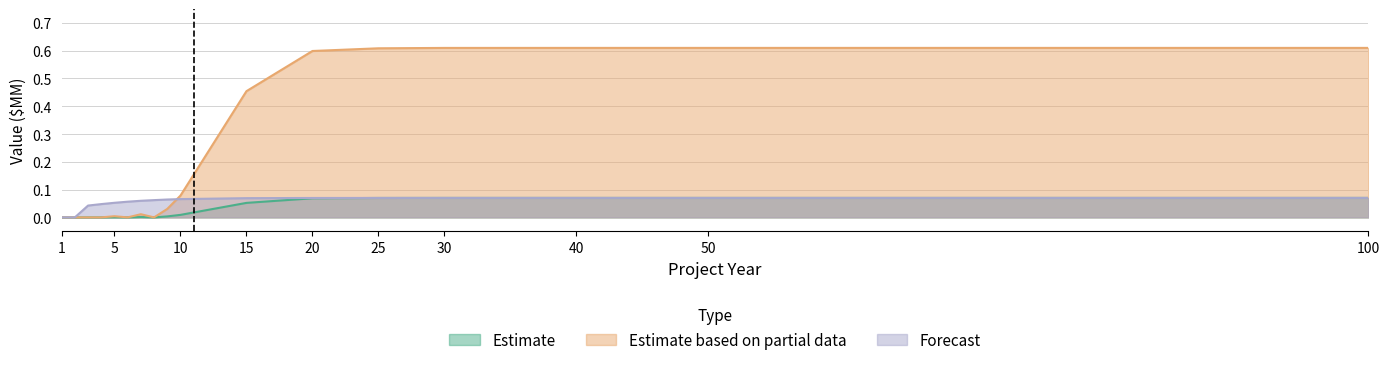

Where do Forecast and Estimate first cross each other?

9 and 10